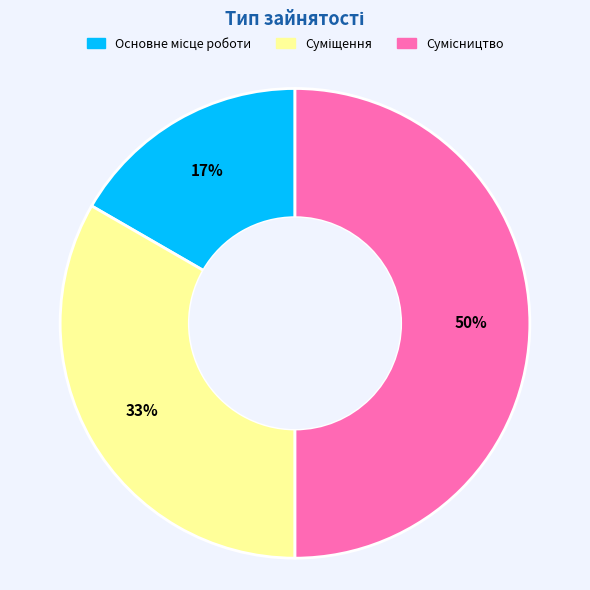

How many segments does this pie chart have?

3